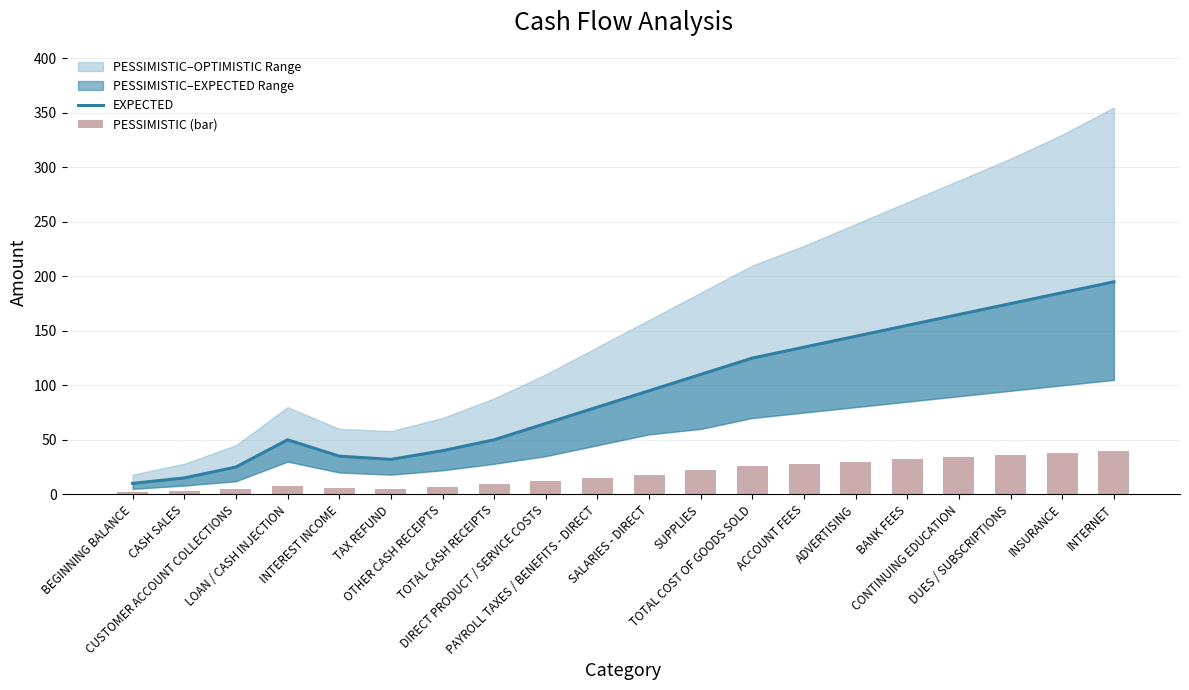

What is the label of the 9th bar from the left?

DIRECT PRODUCT / SERVICE COSTS